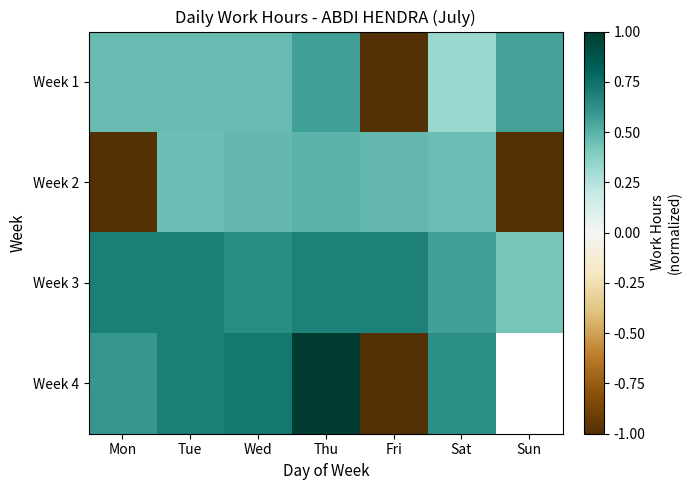

At which category is the sum across all series the highest?

Thu